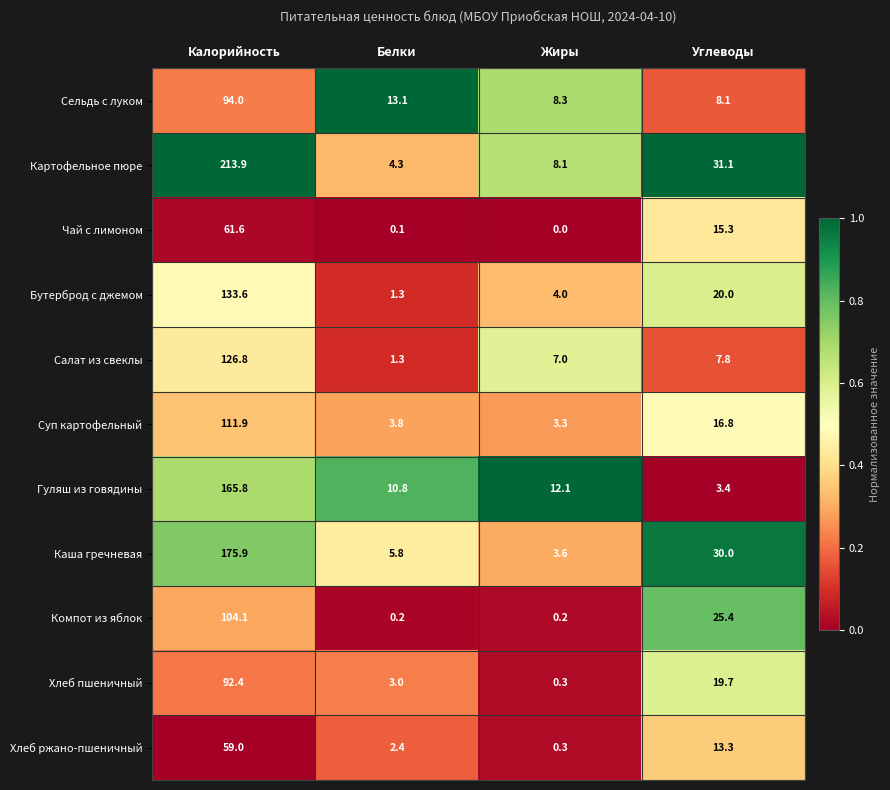

List the series in order of their peak value, highest first.

Картофельное пюре, Каша гречневая, Гуляш из говядины, Бутерброд с джемом, Салат из свеклы, Суп картофельный, Компот из яблок, Сельдь с луком, Хлеб пшеничный, Чай с лимоном, Хлеб ржано-пшеничный